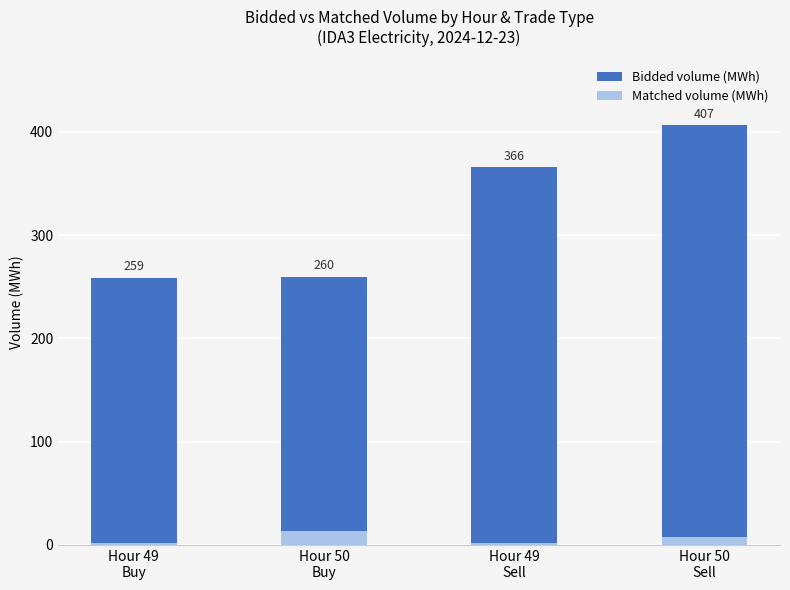

Count the number of data series in this chart.

2